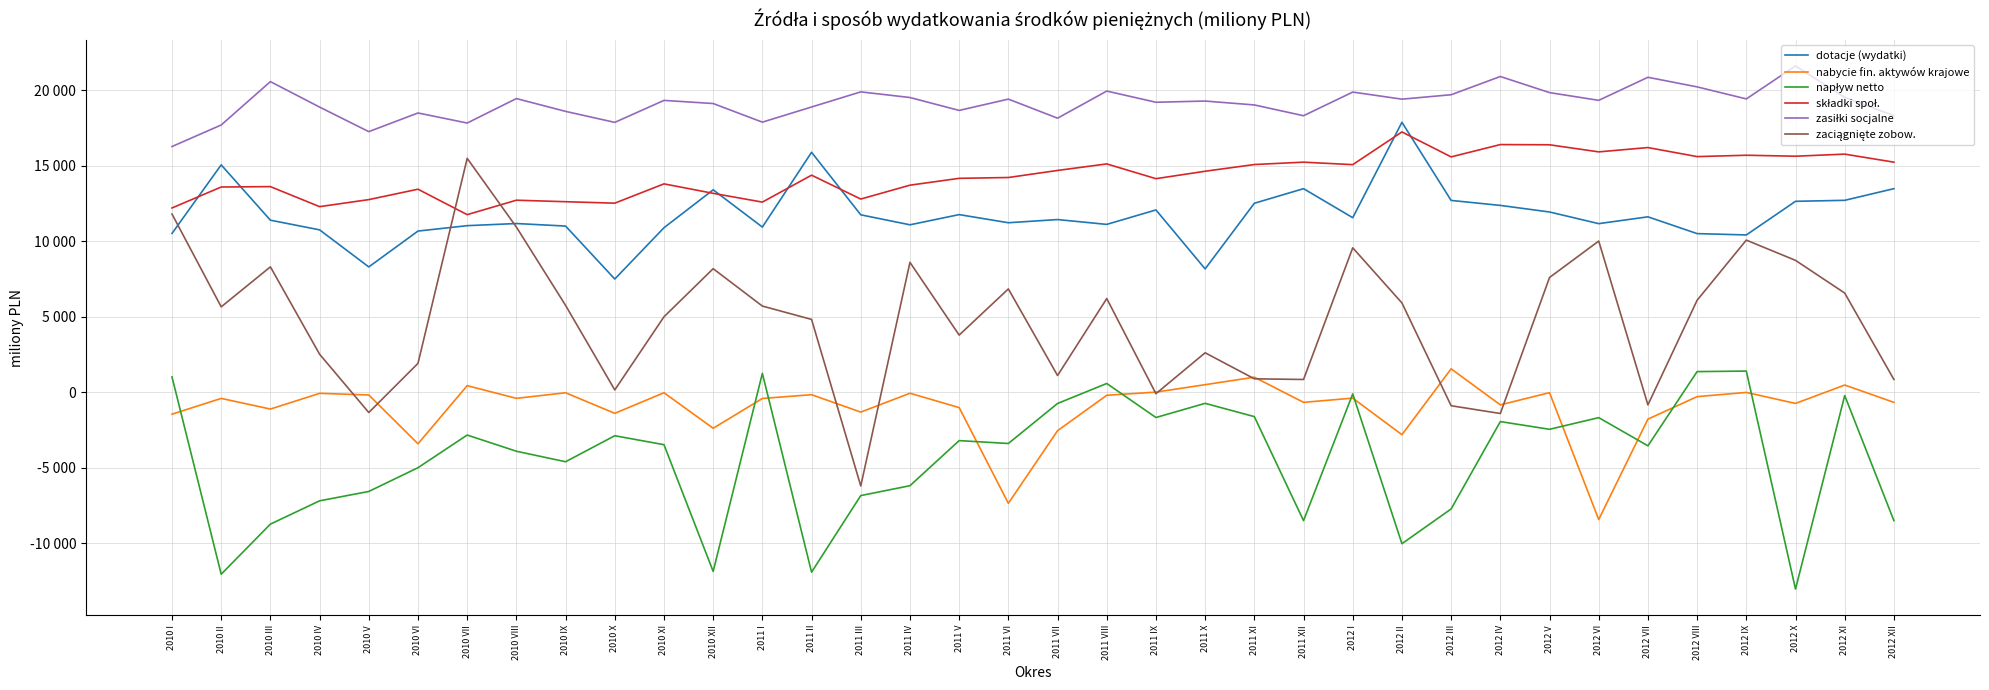

What is the average value of the dotacje (wydatki) series?

11730